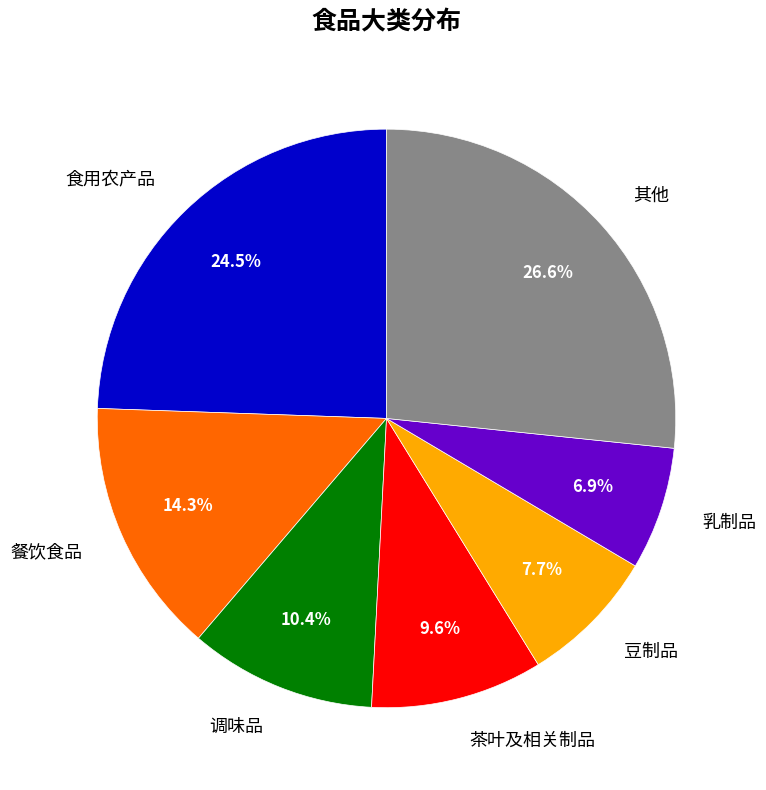

Which category has the biggest portion of the pie?

其他